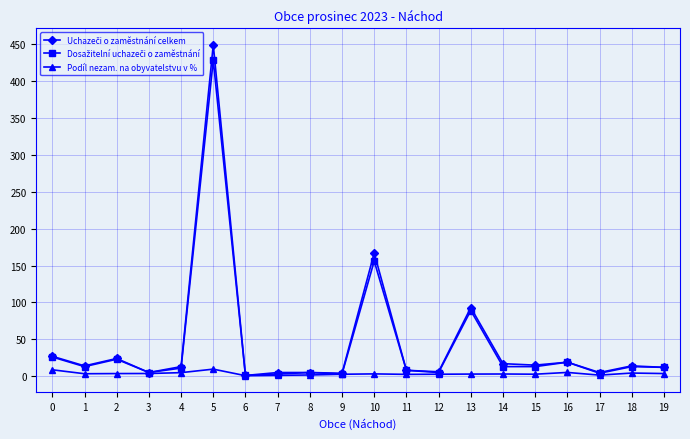

What is the greatest value displayed?

449.0